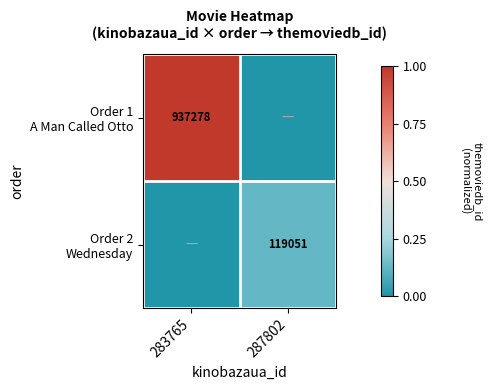

At 287802, list the series in order from largest to smallest.

Order 2 Wednesday, Order 1 A Man Called Otto